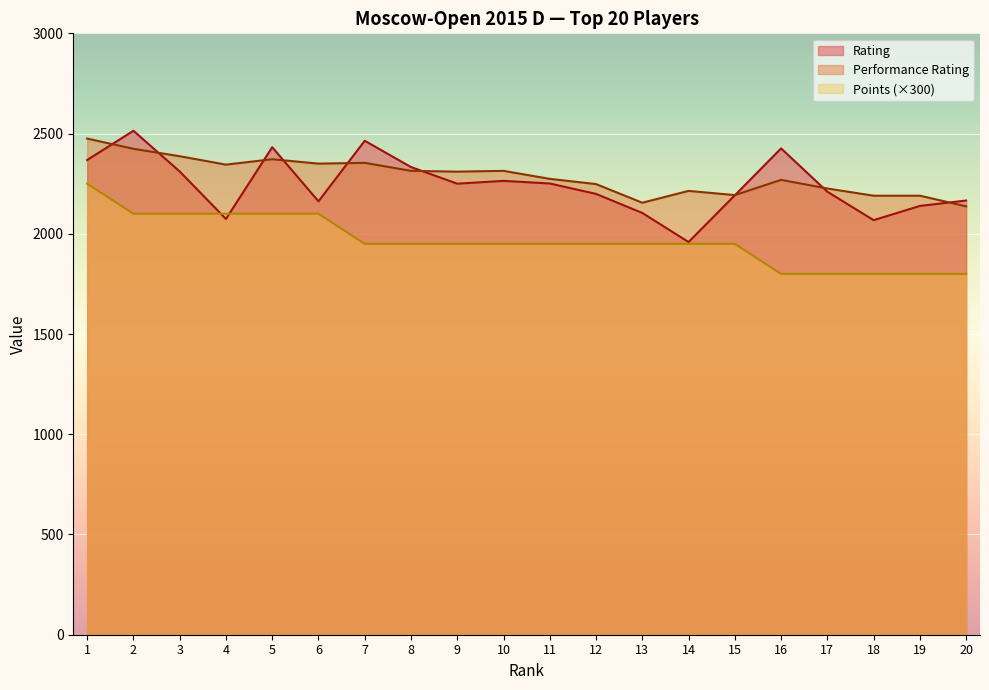

Reading right to left, transcribe all the data shown in this chart.

Rating: 2166	2139	2068	2210	2426	2192	1959	2104	2199	2251	2264	2250	2333	2464	2162	2432	2074	2311	2514	2368
Performance Rating: 2137	2190	2190	2226	2269	2193	2214	2155	2248	2274	2314	2310	2314	2354	2350	2372	2345	2387	2424	2475
Points: 1800	1800	1800	1800	1800	1950	1950	1950	1950	1950	1950	1950	1950	1950	2100	2100	2100	2100	2100	2250